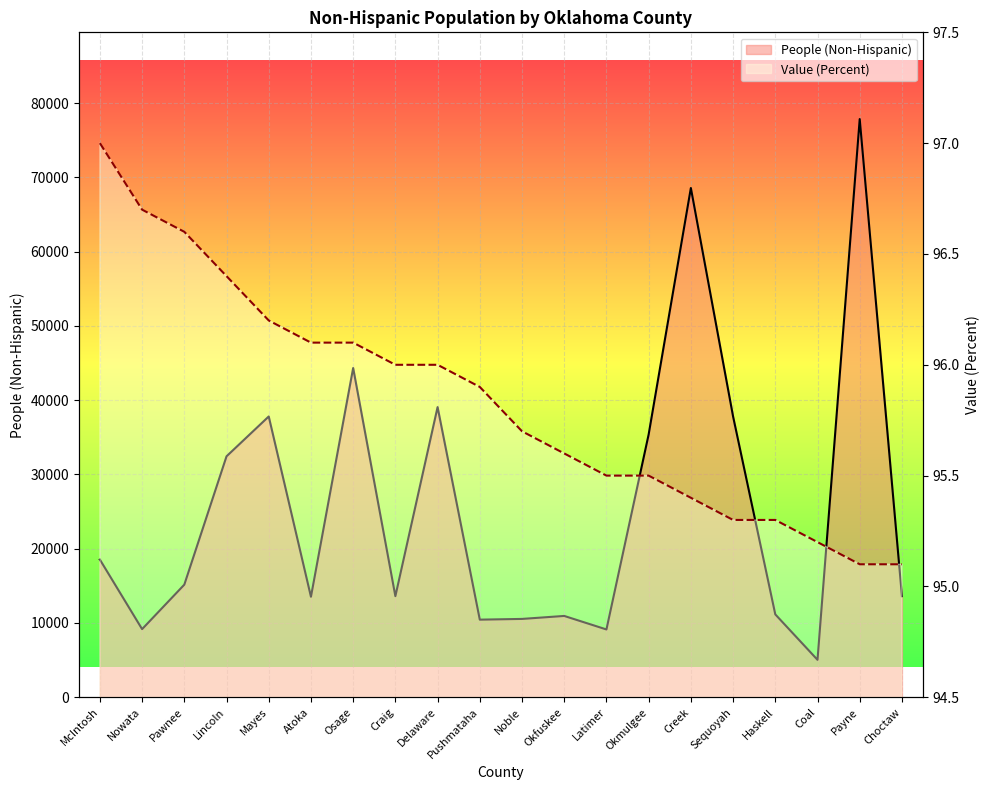

What is the average value of the Value (Percent) series?

95.8